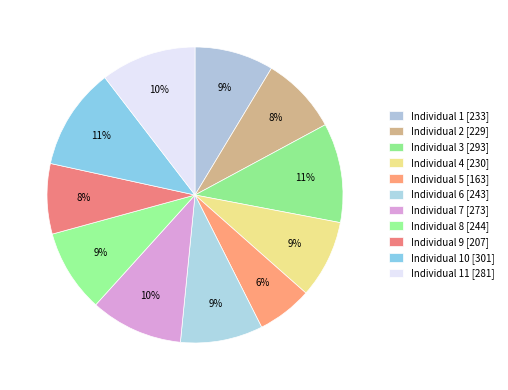

Which category has the biggest portion of the pie?

10